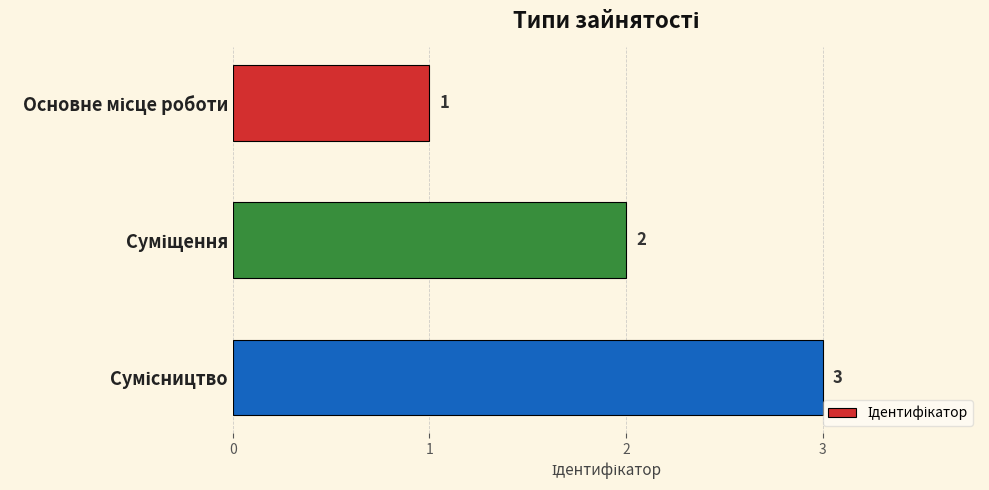

What is the value of the 2nd bar from the top?

2